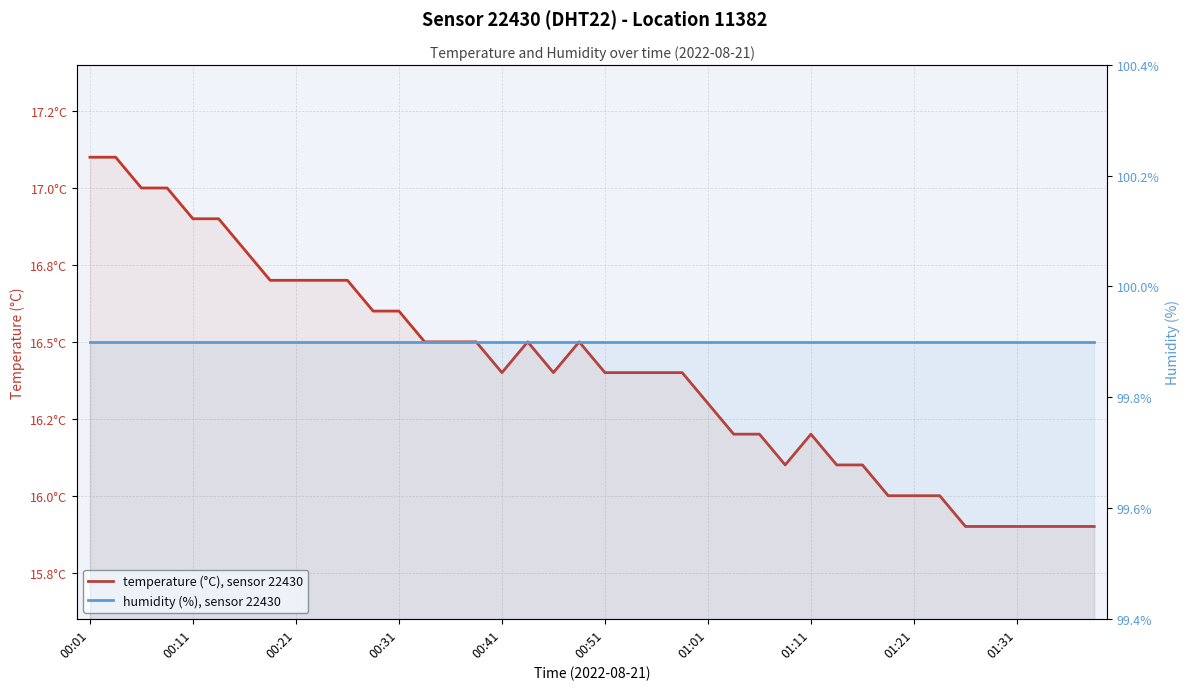

How many series are shown in this chart?

2